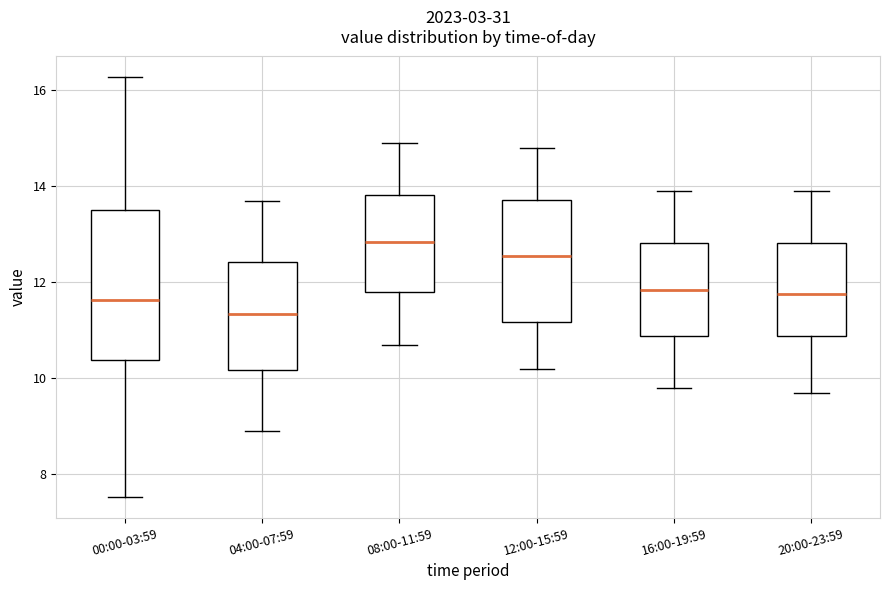

Reading left to right, transcribe this box plot: for each box, give where its median line is, the range the box spans, and where its two whiskers end, as read against the y-axis. The values are not printed on the chart, so give them approximately, as read against the axis.

00:00-03:59: median 11.6, box 10.4 to 13.6, whiskers 7.6 to 16.2
04:00-07:59: median 11.4, box 10.2 to 12.4, whiskers 9.0 to 13.8
08:00-11:59: median 12.8, box 11.8 to 13.8, whiskers 10.8 to 15.0
12:00-15:59: median 12.6, box 11.2 to 13.8, whiskers 10.2 to 14.8
16:00-19:59: median 11.8, box 10.8 to 12.8, whiskers 9.8 to 14.0
20:00-23:59: median 11.8, box 10.8 to 12.8, whiskers 9.8 to 14.0